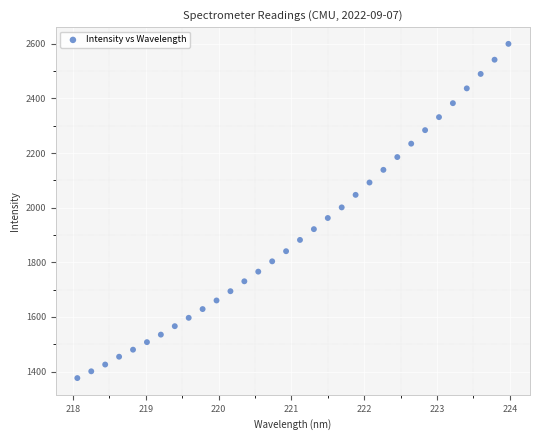

What is the range of X values (max minus min)?

5.9